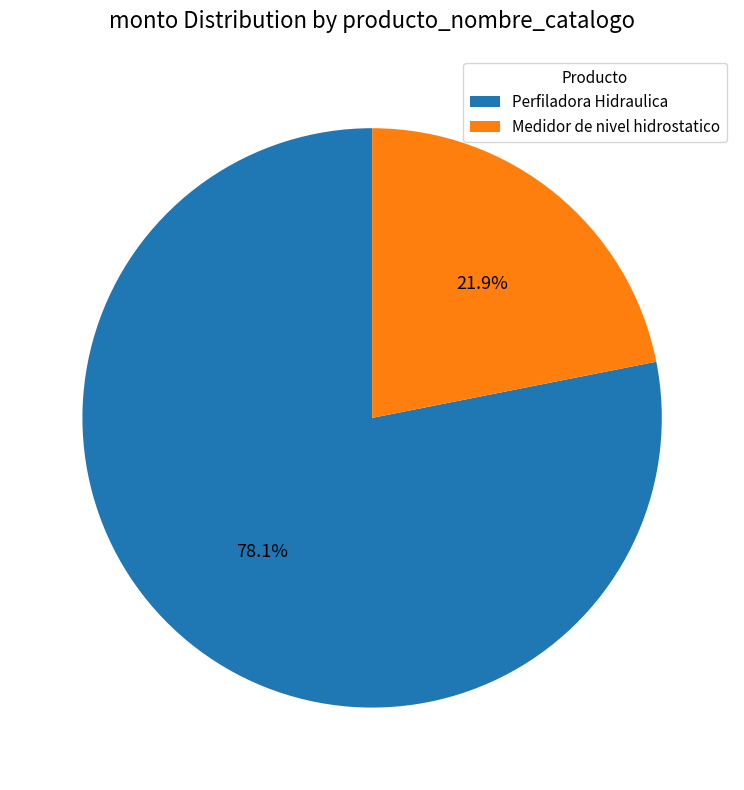

Is the sum of Perfiladora Hidraulica and Medidor de nivel hidrostatico greater than half?

Yes